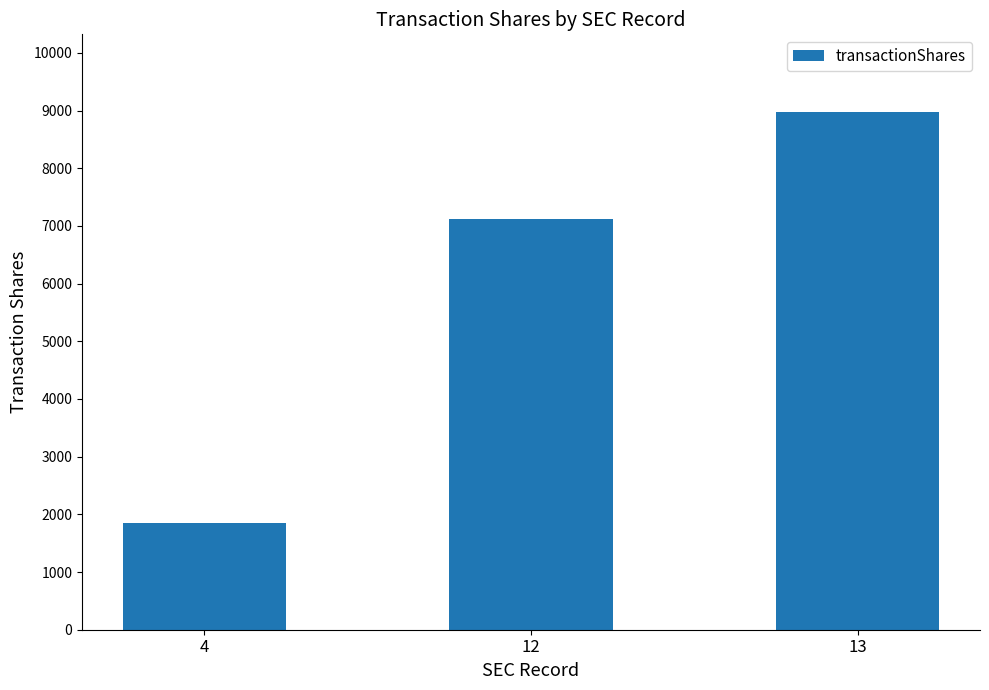

What is the difference between the second highest and minimum values?

5262